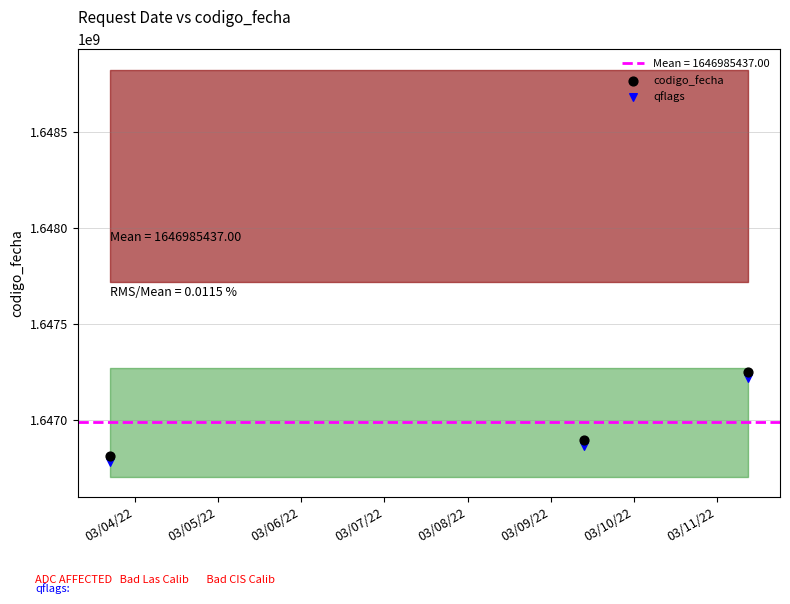

What is the X range (max minus min) for the scatter plot?

7.7